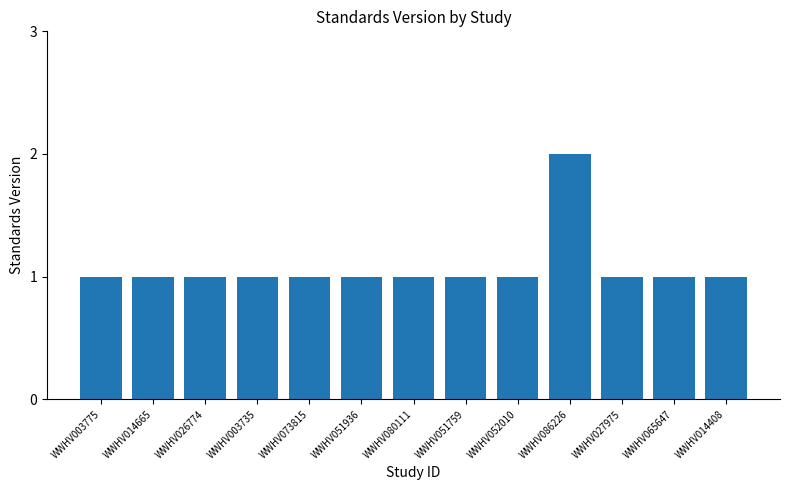

What position from the right is WWHV003735?

10